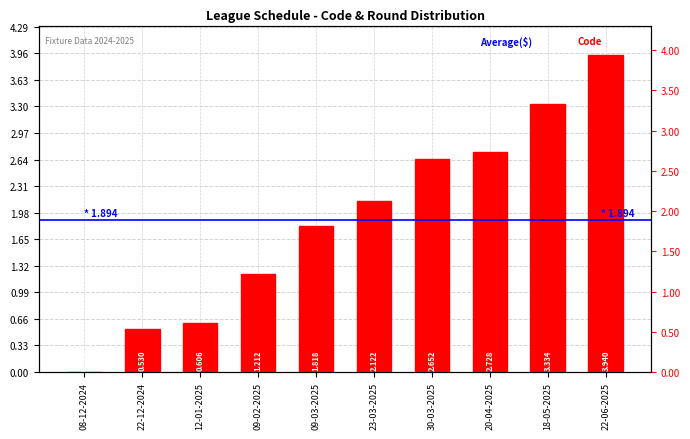

How many distinct data groups are displayed?

1